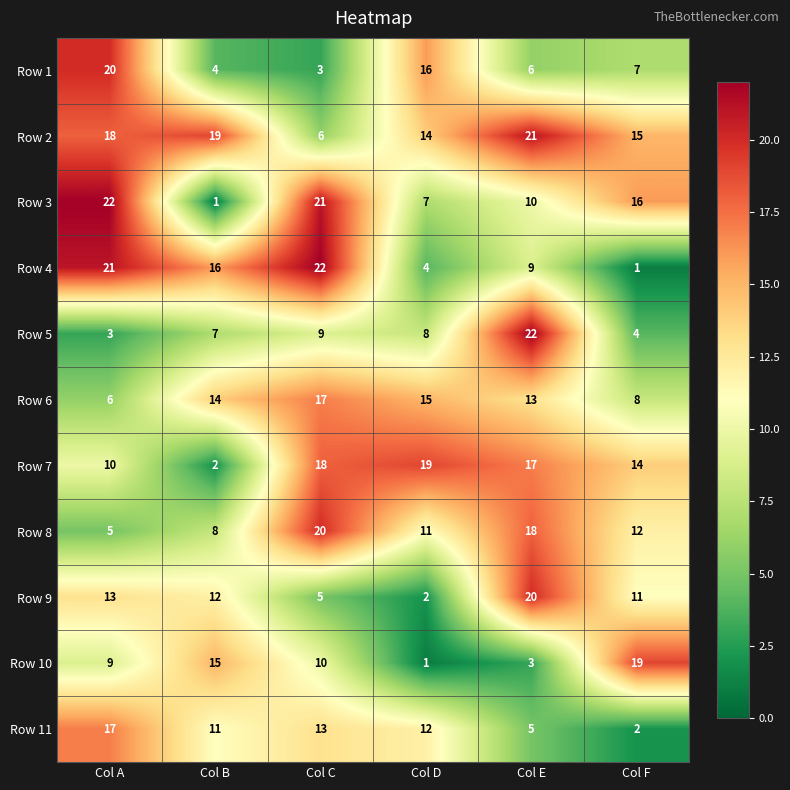

What is the difference between the Row 8 values at Col A and Col D?

6